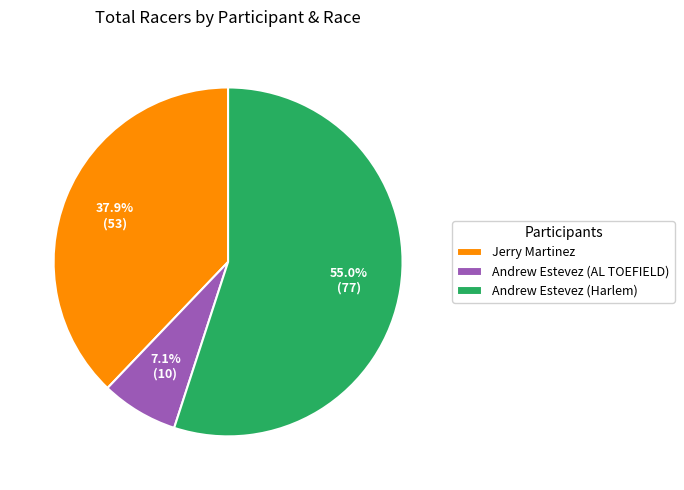

What is the total percentage of Andrew Estevez (Harlem) and Jerry Martinez?

92.9%